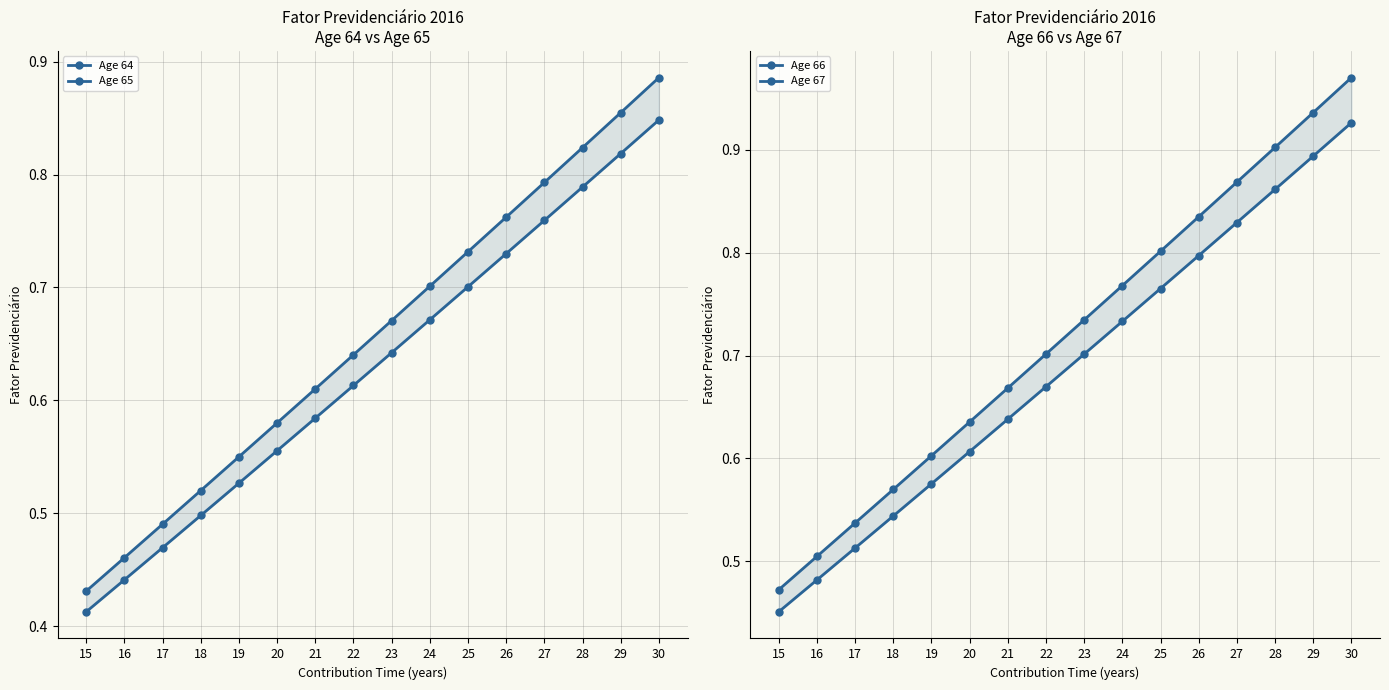

True or false: Age 67 and Age 64 intersect in this chart.

False